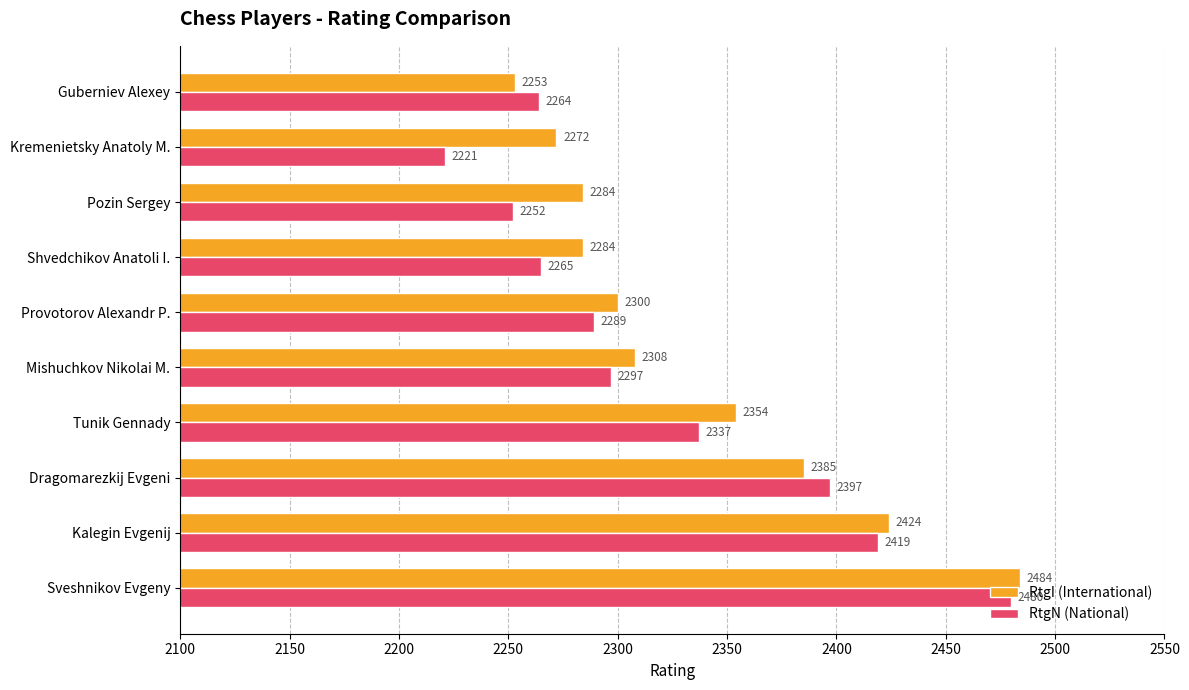

Which series changed the most between Sveshnikov Evgeny and Shvedchikov Anatoli I.?

RtgN (National)